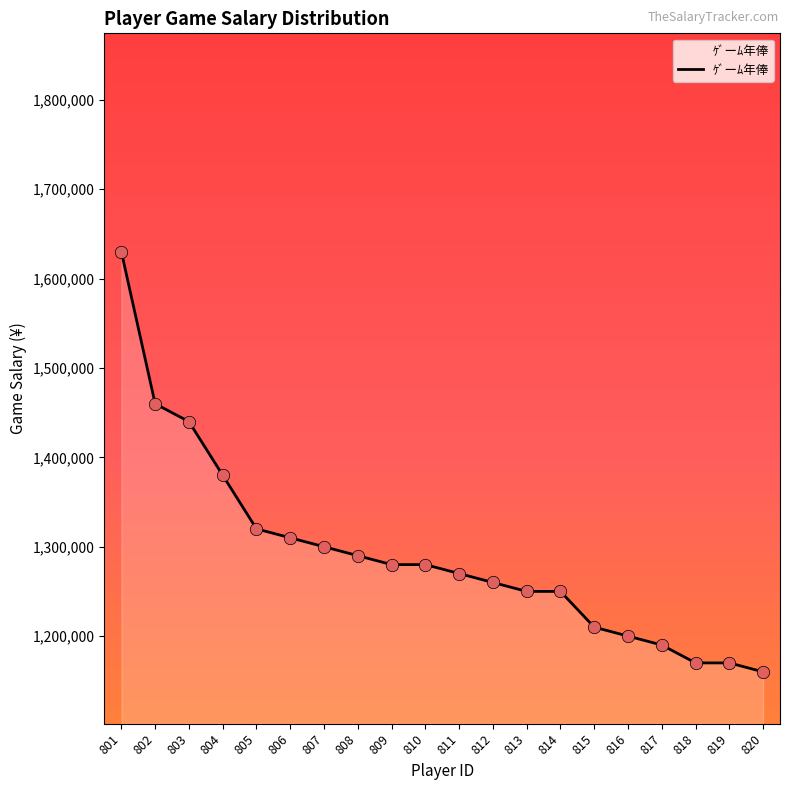

Approximately how many times larger is the value at 819 compared to 803?

0.8